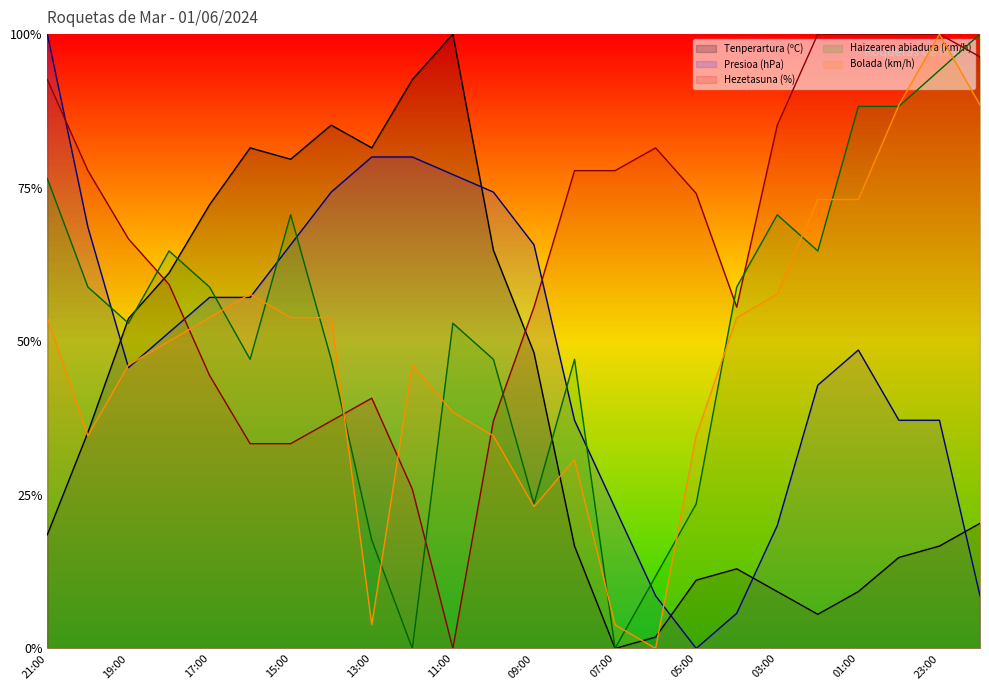

After their last crossing, which series has the higher values: Bolada (km/h) or Presioa (hPa)?

Bolada (km/h)